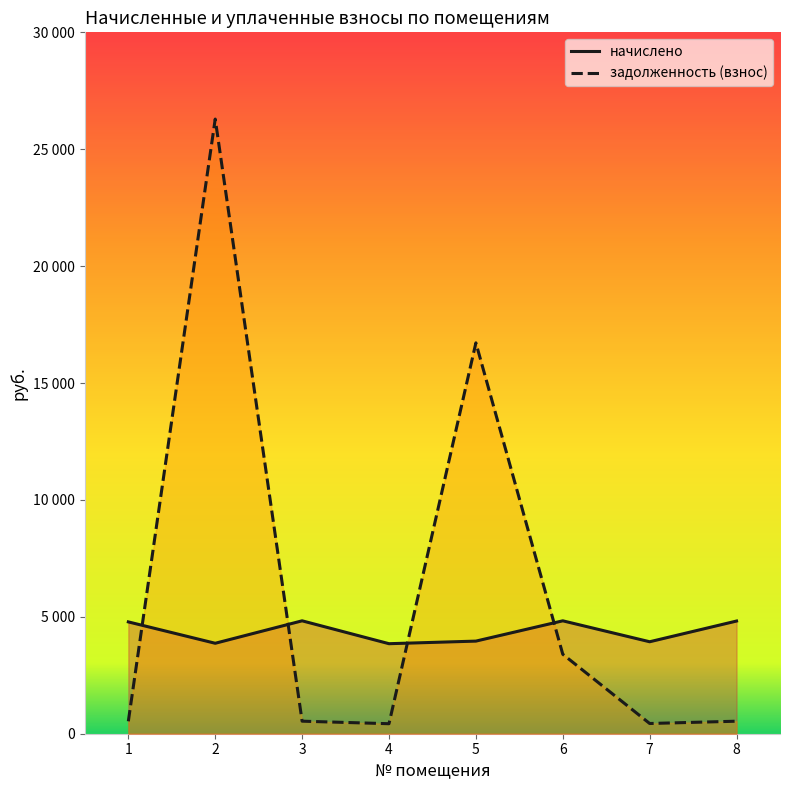

How many times do начислено and задолженность (взнос) cross each other?

4